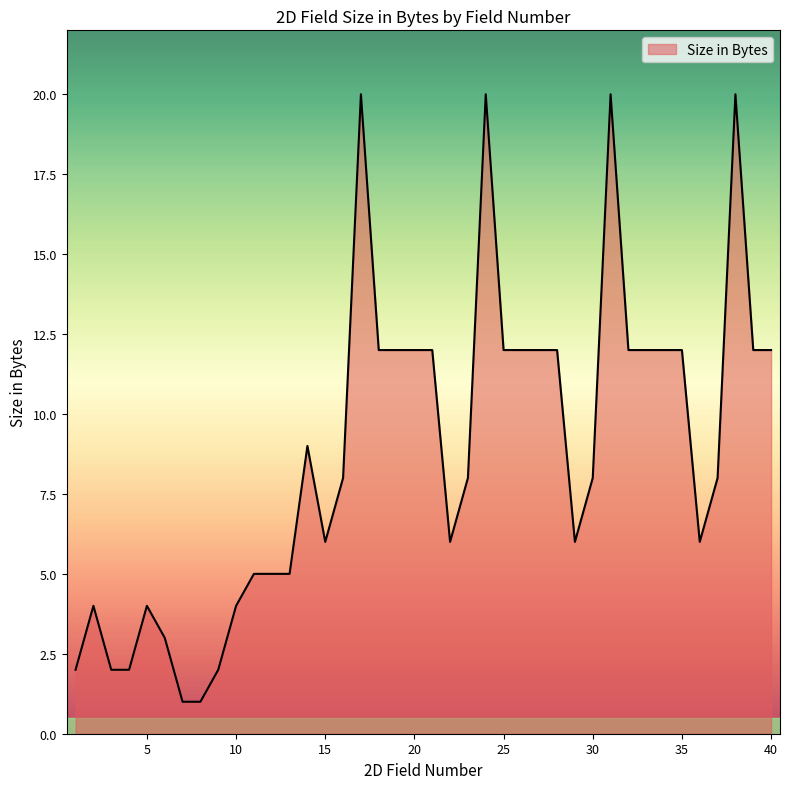

What is the maximum value shown in the chart?

20